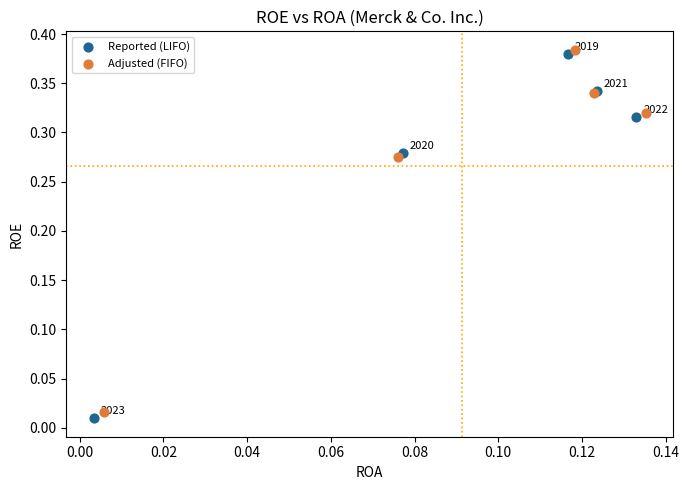

Which series has the largest Y range (max minus min)?

Reported (LIFO)